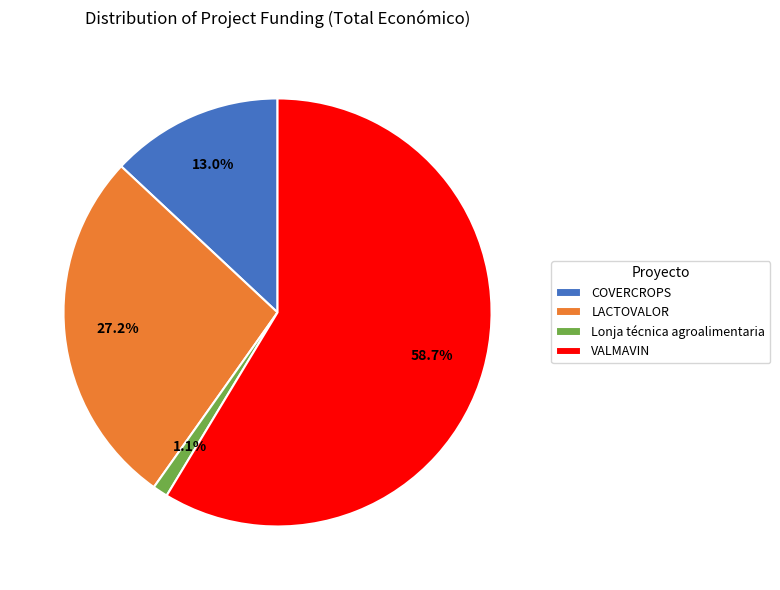

How much of the chart is everything except COVERCROPS?

87.0%